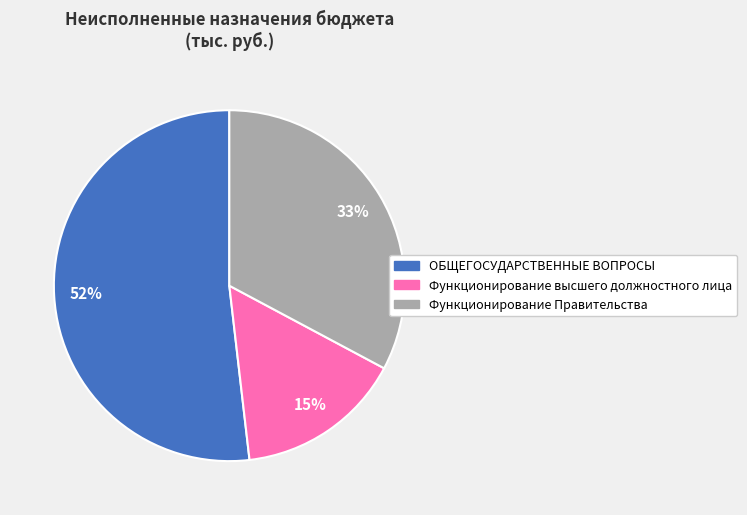

Does any single category account for the majority?

Yes